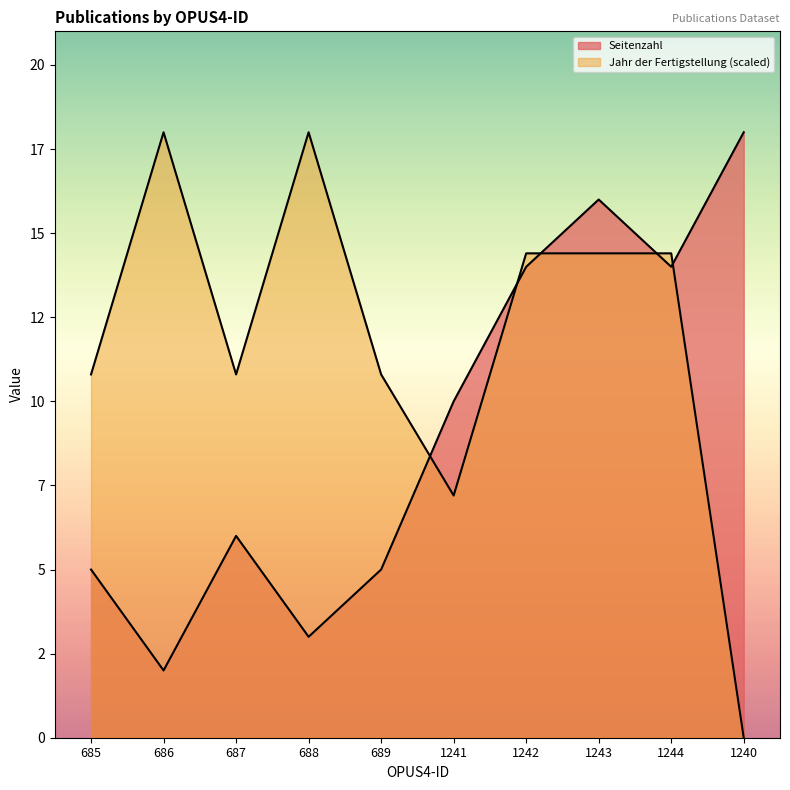

What is the difference between the highest and lowest values at 686?

16.0